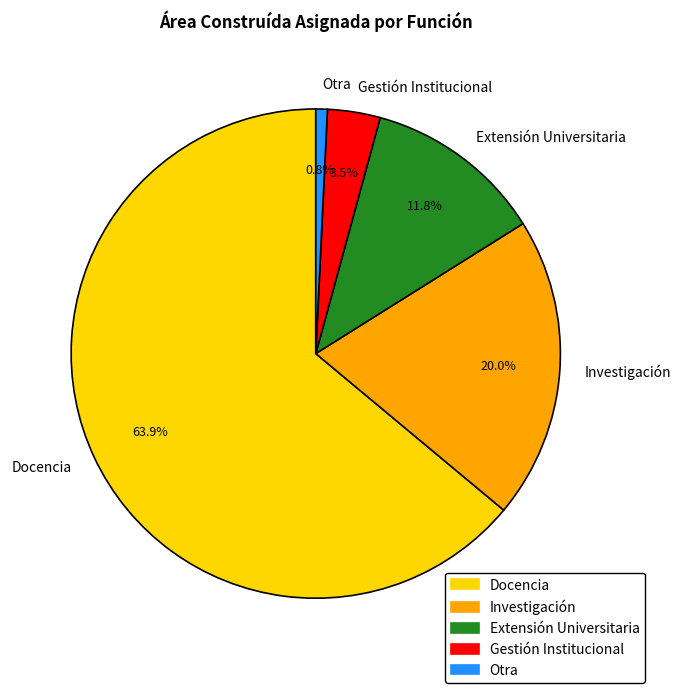

To the nearest percent, what is the difference between the Gestión Institucional and Investigación slice percentages?

16%